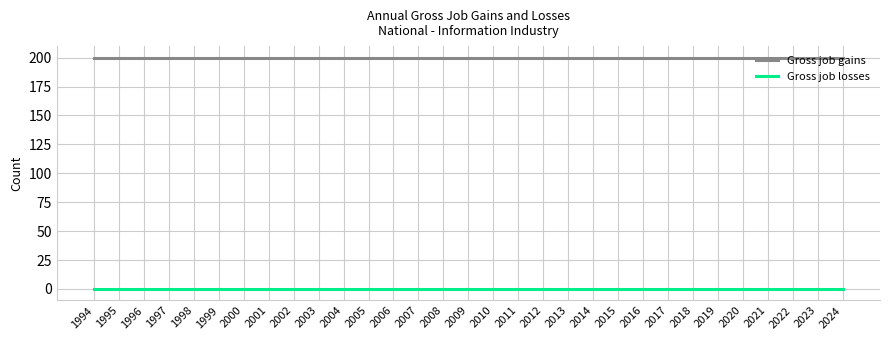

List the series in order of their peak value, highest first.

Gross job gains, Gross job losses